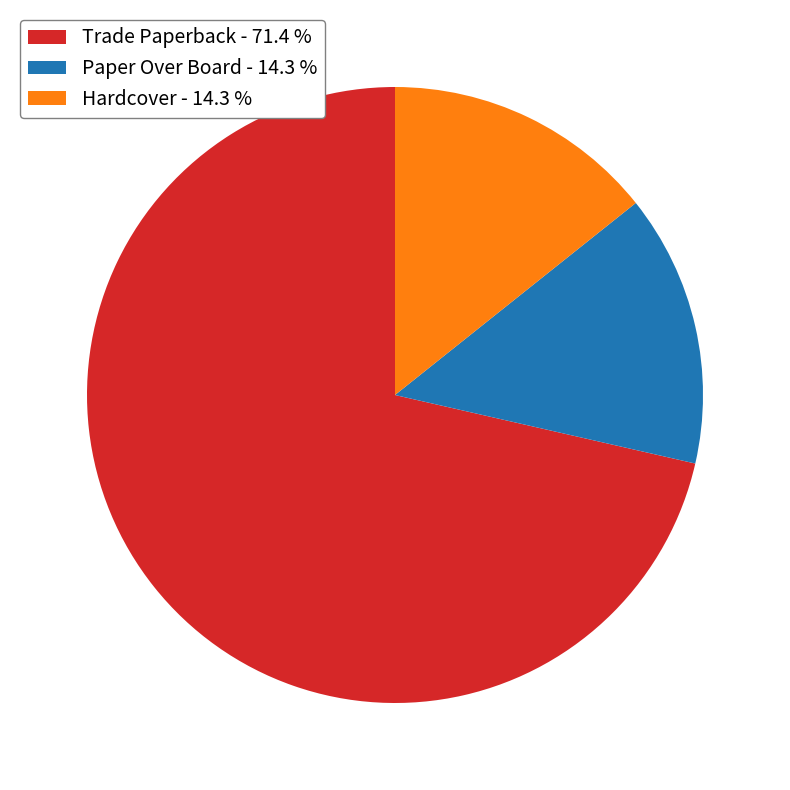

Combined, do Paper Over Board - 14.3 % and Hardcover - 14.3 % account for over 50%?

No